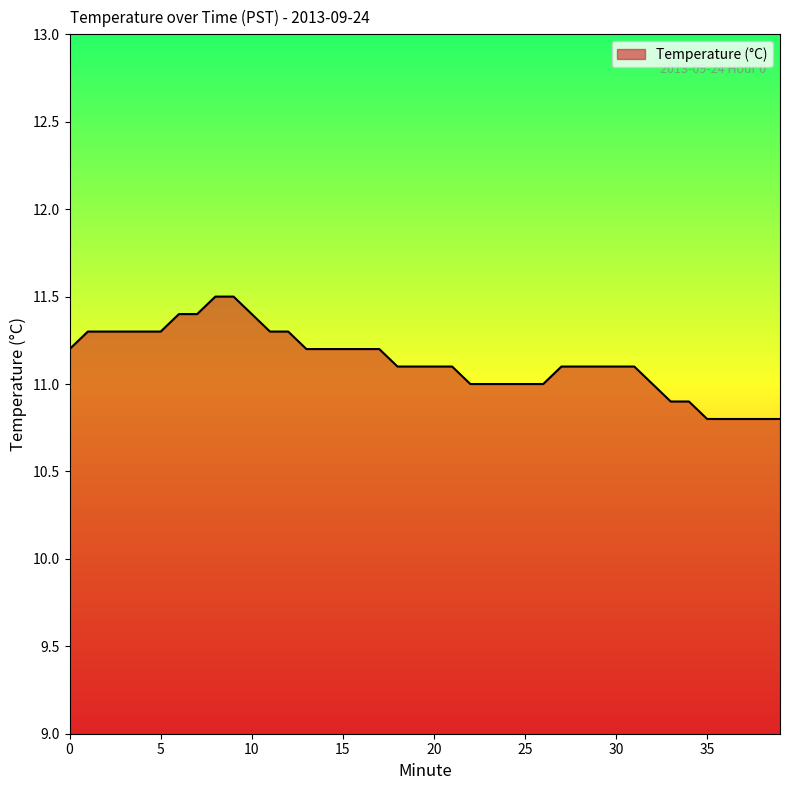

What is the maximum value shown in the chart?

11.5